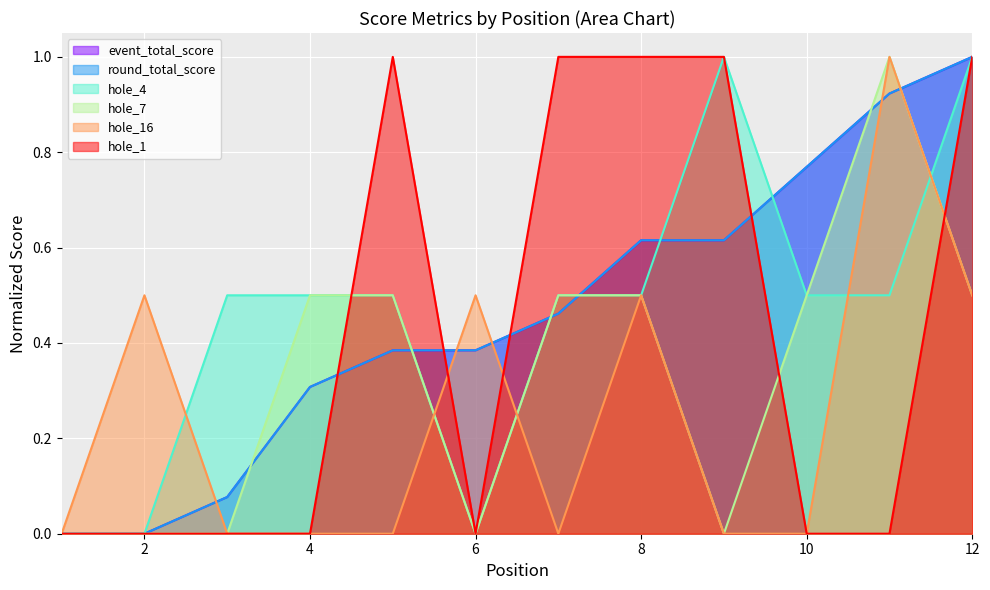

What is the difference between the second highest and minimum values in the event_total_score series?

0.9